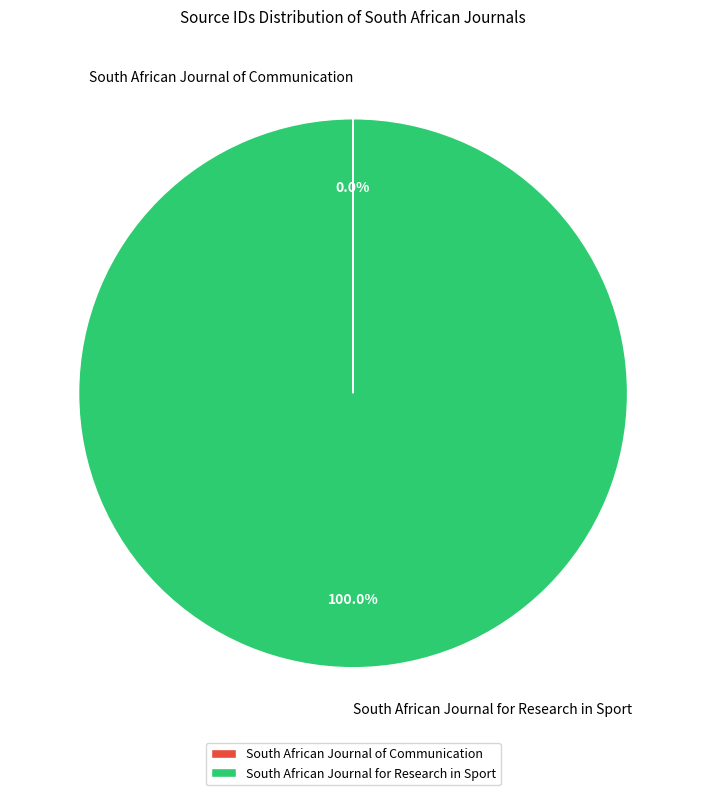

What is the largest slice in the pie chart?

South African Journal for Research in Sport